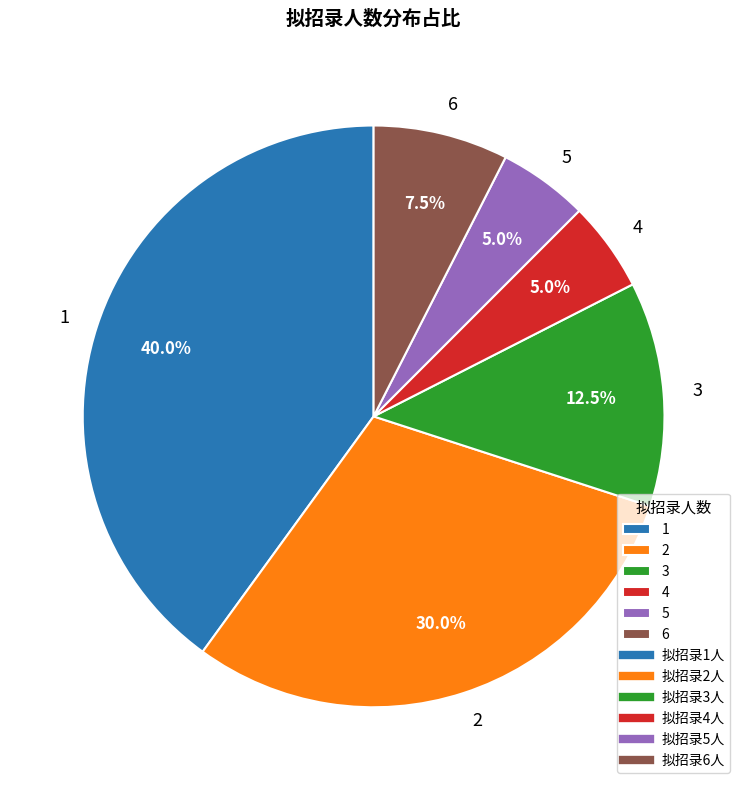

What is the ratio of the value at 6 to the value at 5?

1.5